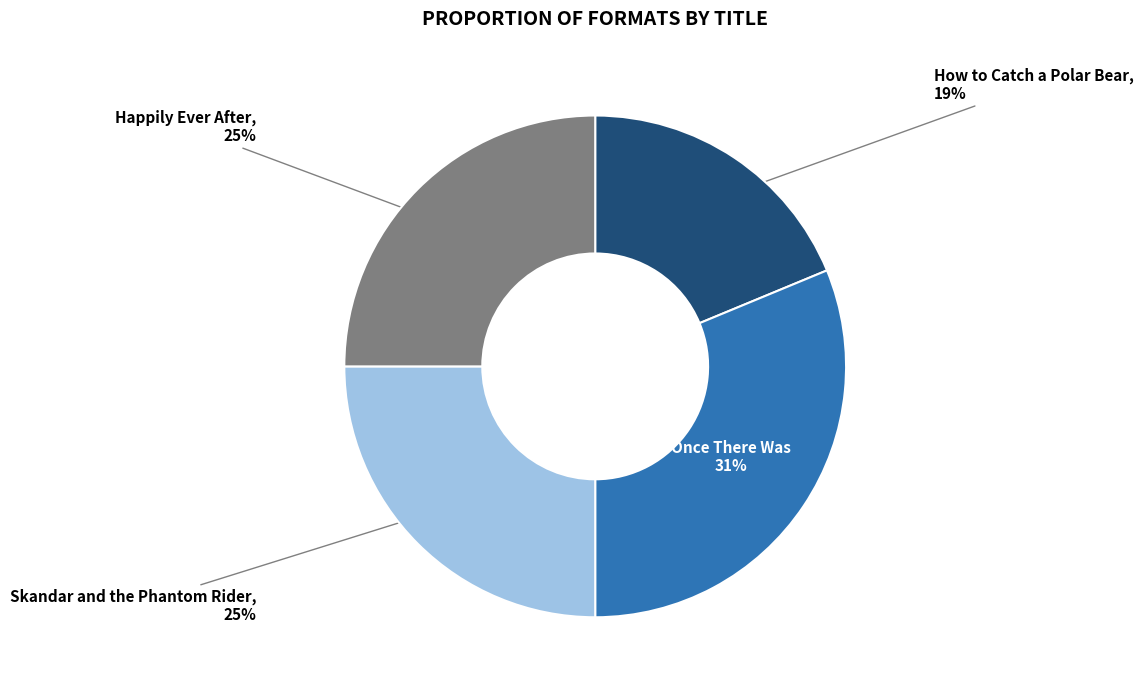

Is it true that Once There Was is 18% of the pie?

False